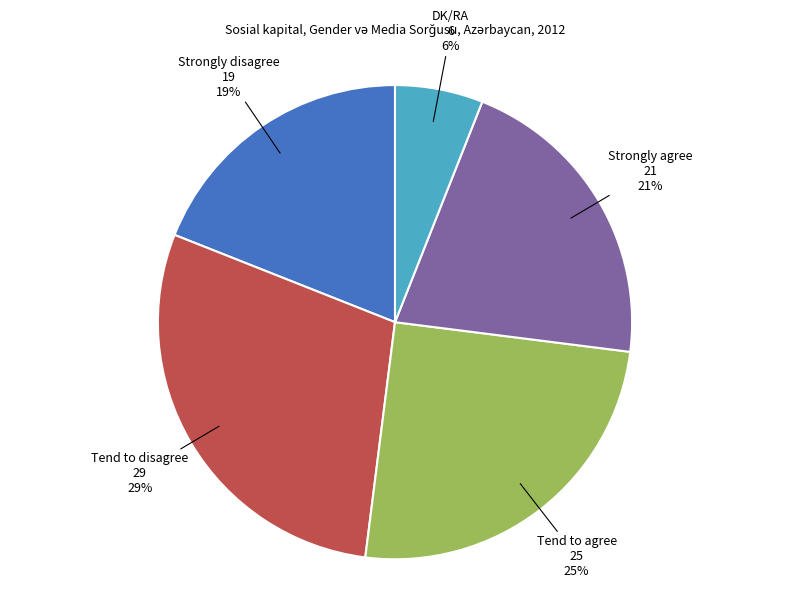

How many slices are in this pie chart?

5